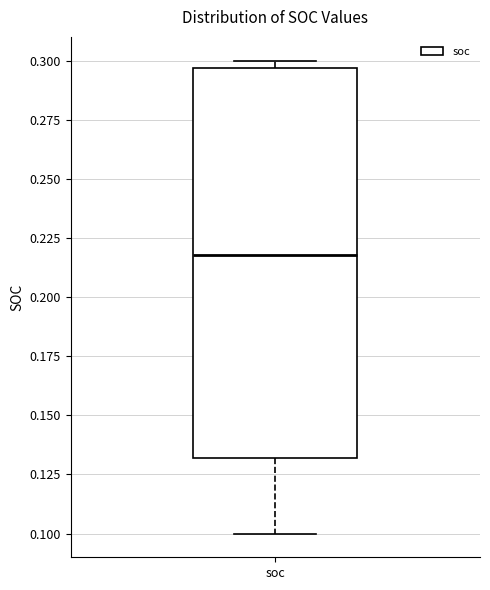

Where is the lower edge of the box for soc on the y-axis? The values are not printed on the chart, so give them approximately, as read against the axis.

0.130